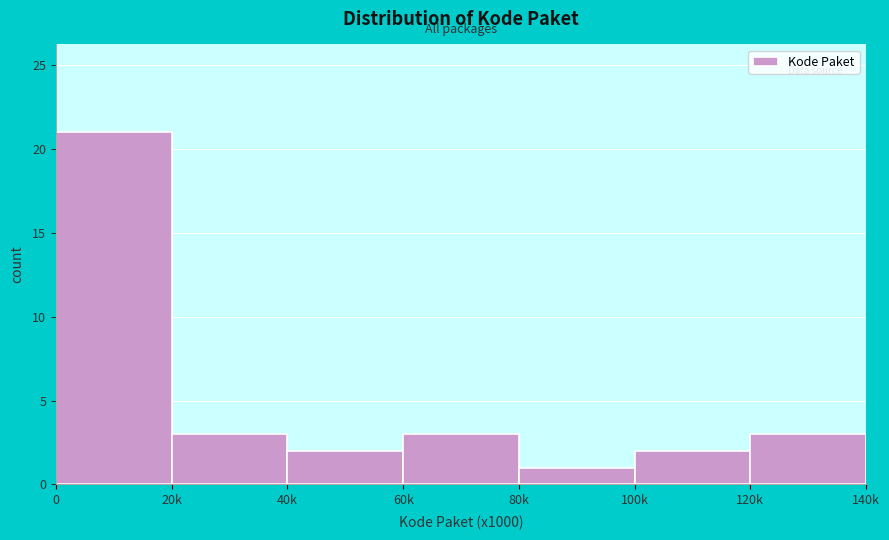

Reading left to right, list all the values displayed in this chart.

0=21	20k=3	40k=2	60k=3	80k=1	100k=2	120k=3